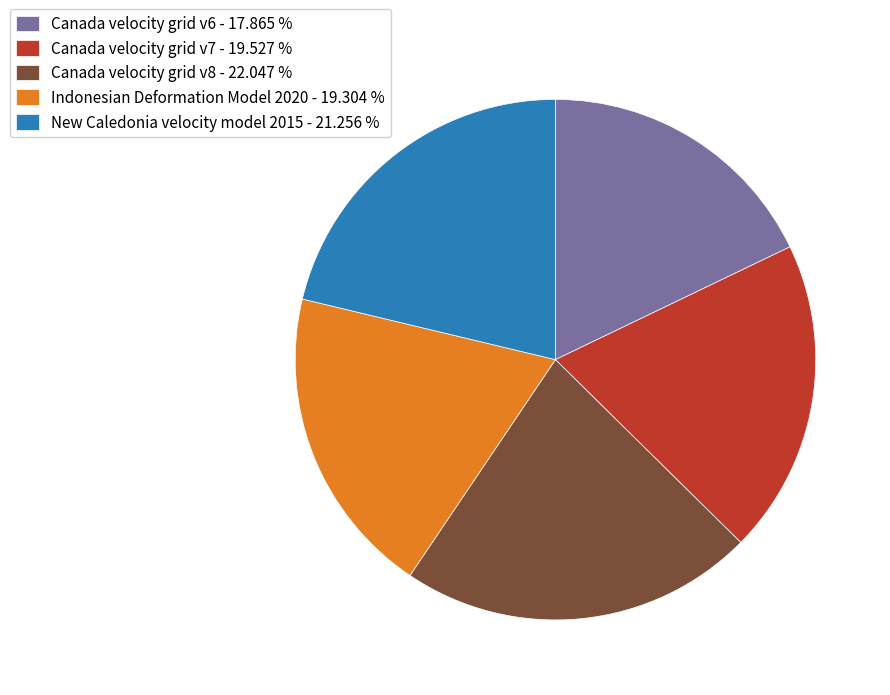

How many segments does this pie chart have?

5